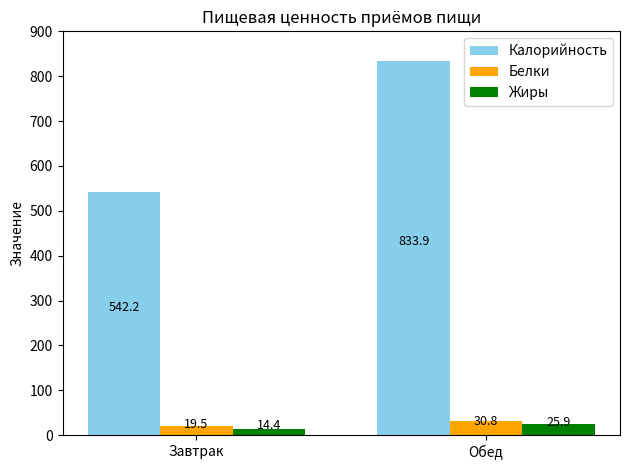

At which category does the chart reach its peak across all series?

Обед